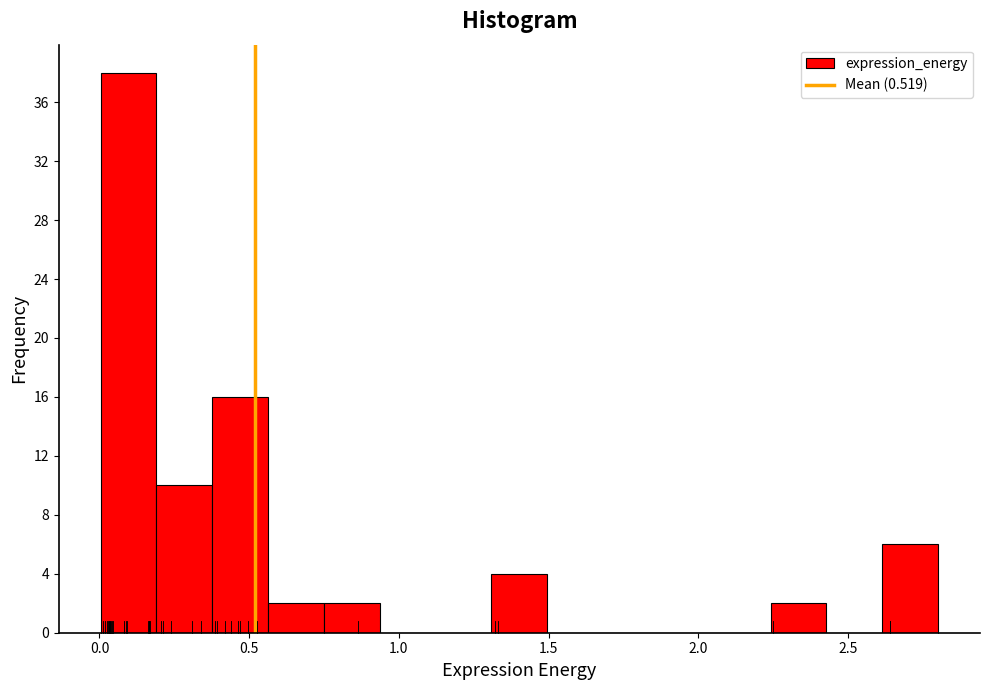

Read against the x-axis, roughly where is the centre of the tallest bar?

0.10